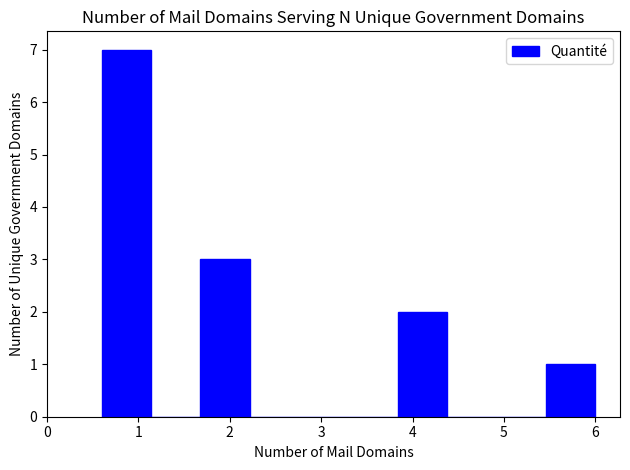

Reading left to right, list every bar in this chart as the range it spans on the x-axis followed by its height. Neither the bar edges nor the heights are printed on the chart, so give them approximately, as read against the axes.

0.6 to 1.1: 7
1.1 to 1.7: 0
1.7 to 2.2: 3
2.2 to 2.8: 0
2.8 to 3.3: 0
3.3 to 3.8: 0
3.8 to 4.4: 2
4.4 to 4.9: 0
4.9 to 5.5: 0
5.5 to 6.0: 1